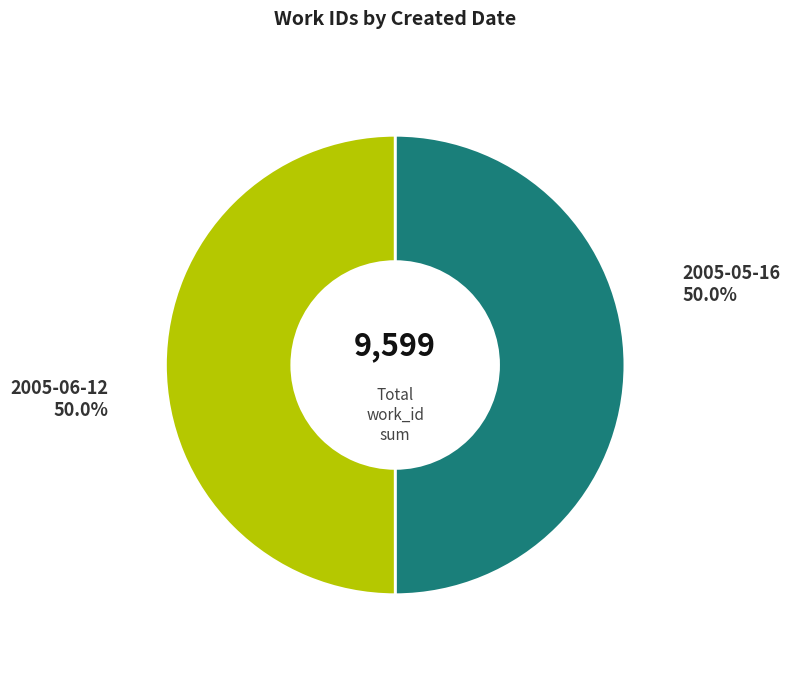

To the nearest percent, what is the combined percentage of 2005-06-12 and 2005-05-16?

100%